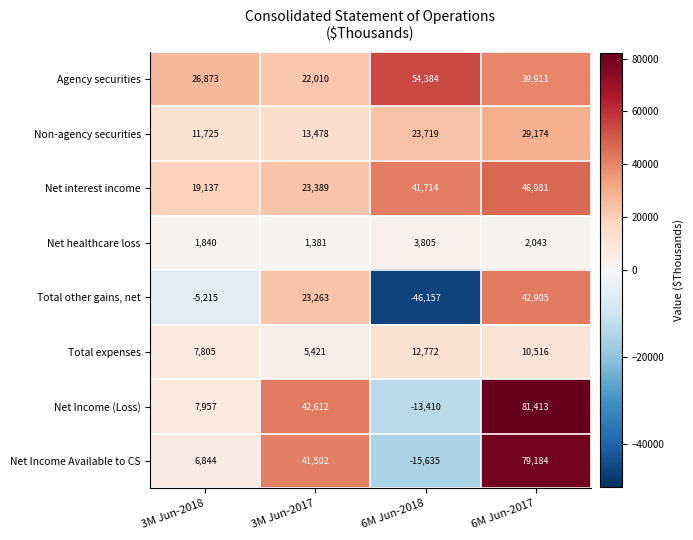

Where does the Agency securities series first go above 39911?

6M Jun-2018